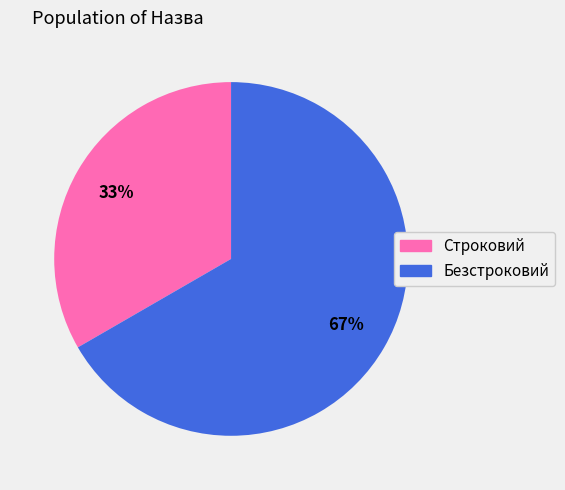

Which category has the biggest portion of the pie?

Безстроковий